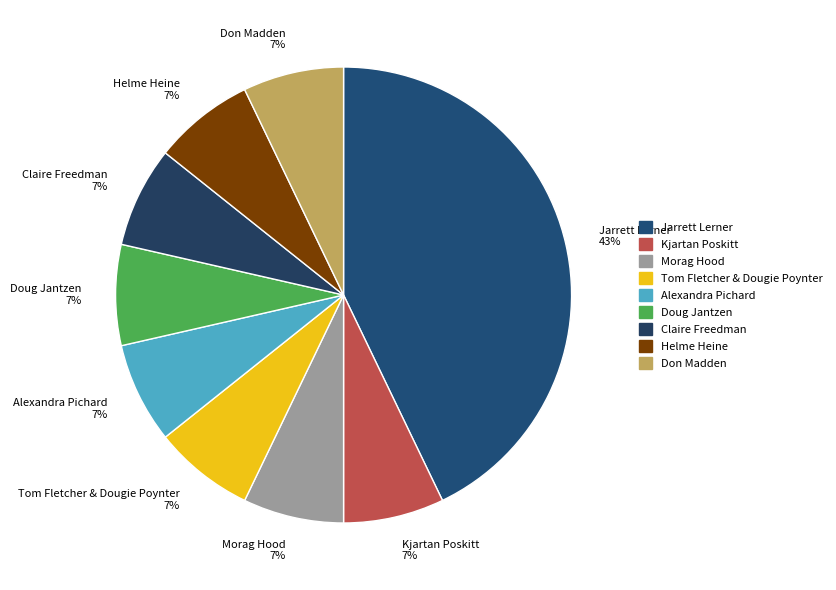

What is the largest slice in the pie chart?

Jarrett Lerner